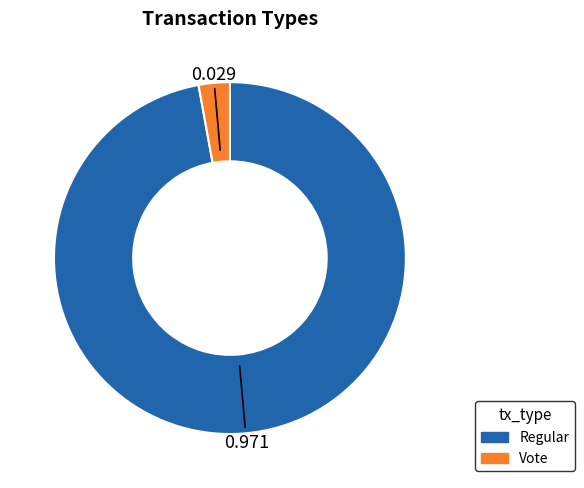

What is the smallest slice in the pie chart?

Vote